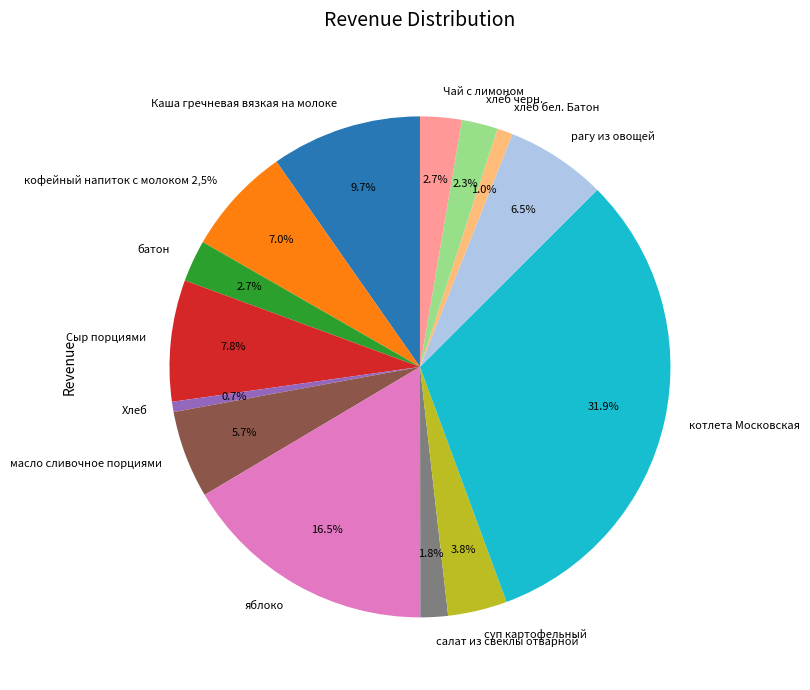

Rank the categories by value from highest to lowest.

котлета Московская, яблоко, Каша гречневая вязкая на молоке, Сыр порциями, кофейный напиток с молоком 2,5%, рагу из овощей, масло сливочное порциями, суп картофельный, батон, Чай с лимоном, хлеб черн., салат из свеклы отварной, хлеб бел. Батон, Хлеб